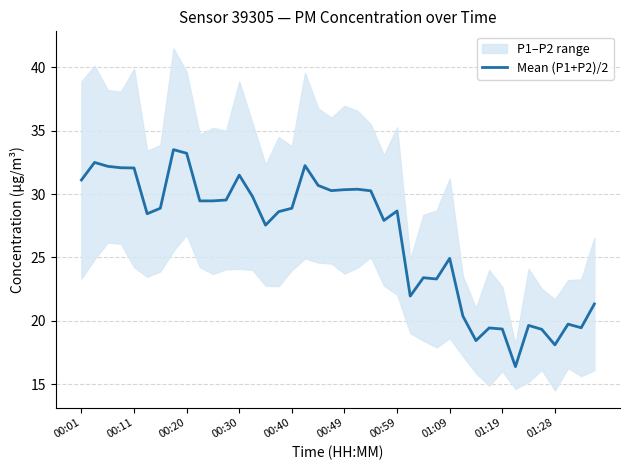

What is the smallest value displayed?

16.4